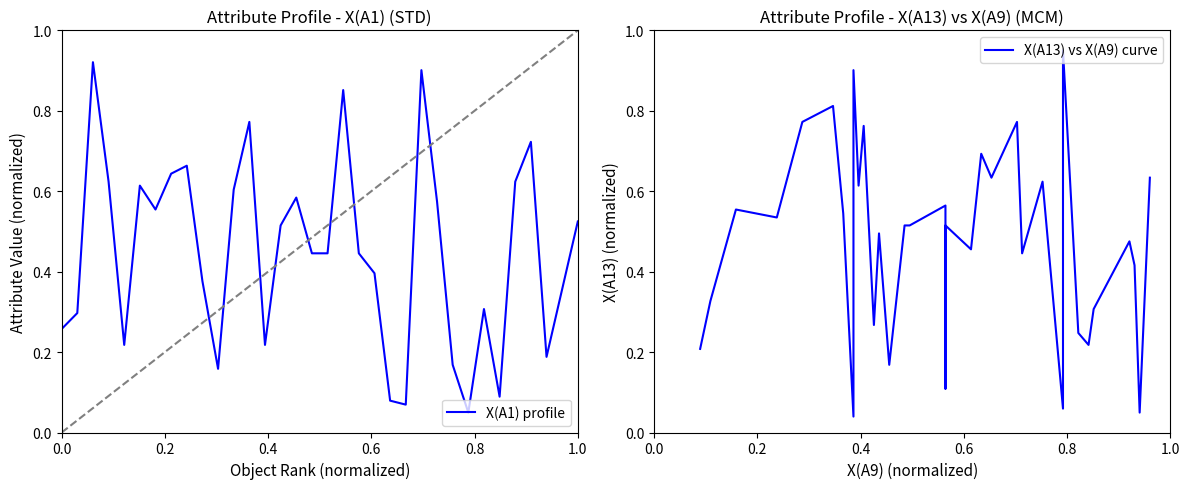

What is the difference between the second highest and second lowest values in the X(A1) profile series?

0.8